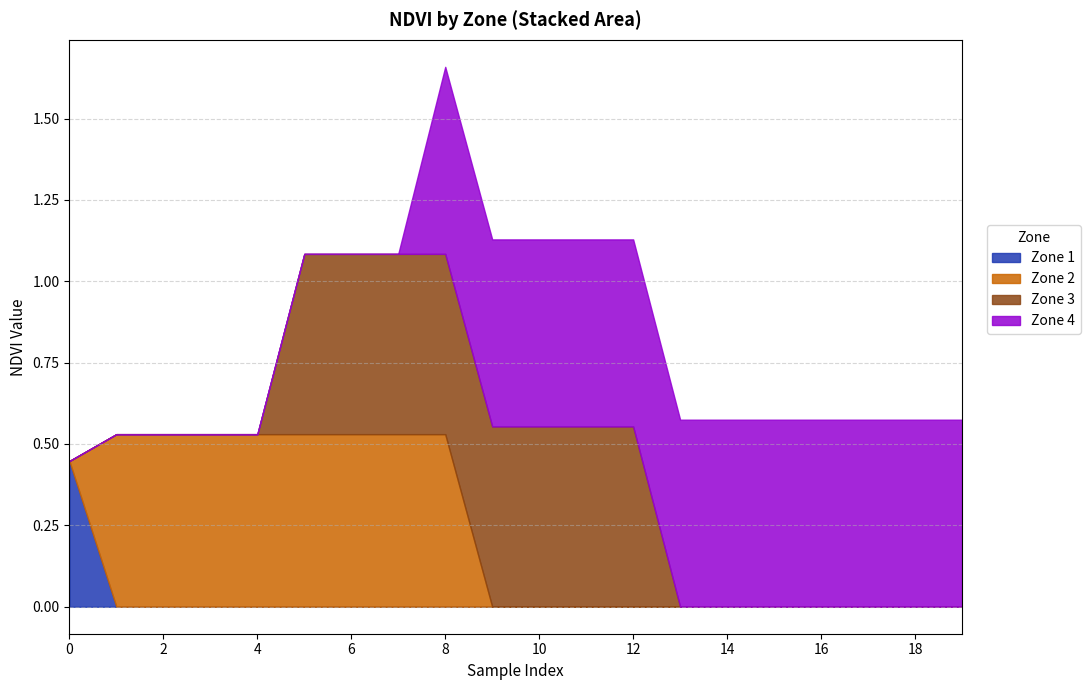

Is it true that Zone 2 NDVI equals 0.5 at 7?

True